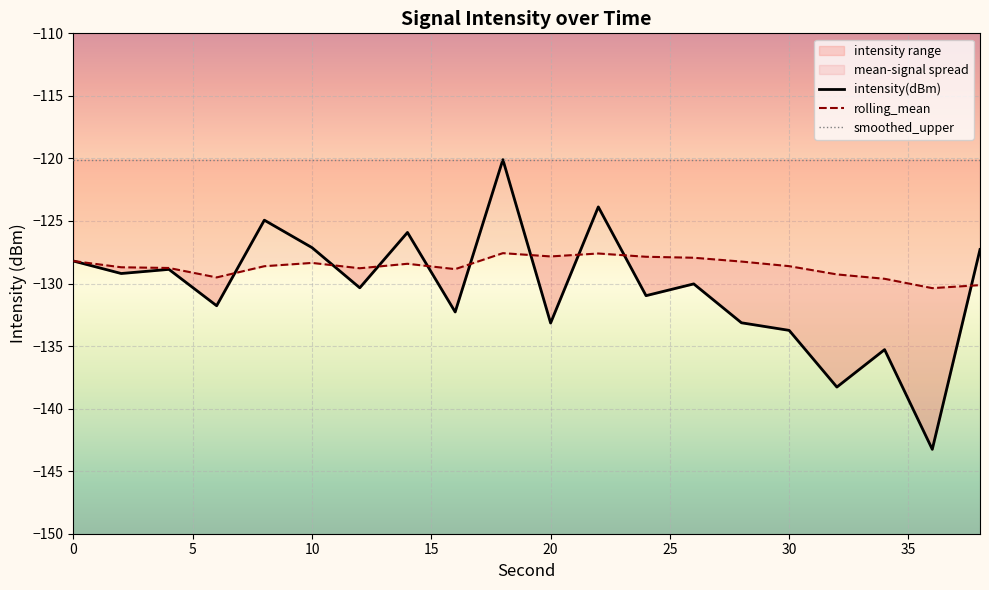

What is the average value of the intensity(dBm) series?

-130.4